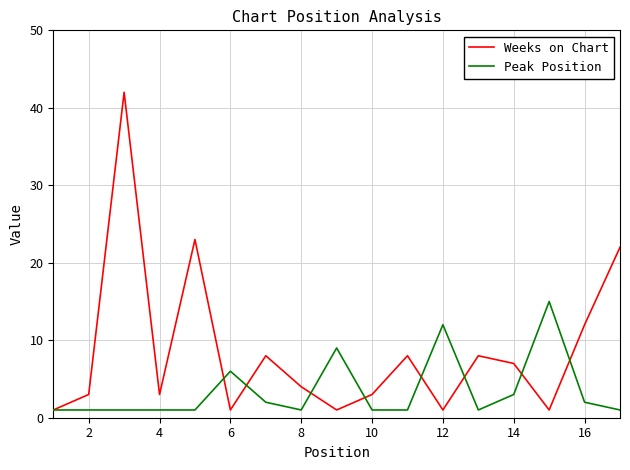

Which series has the largest total across all categories?

Weeks on Chart